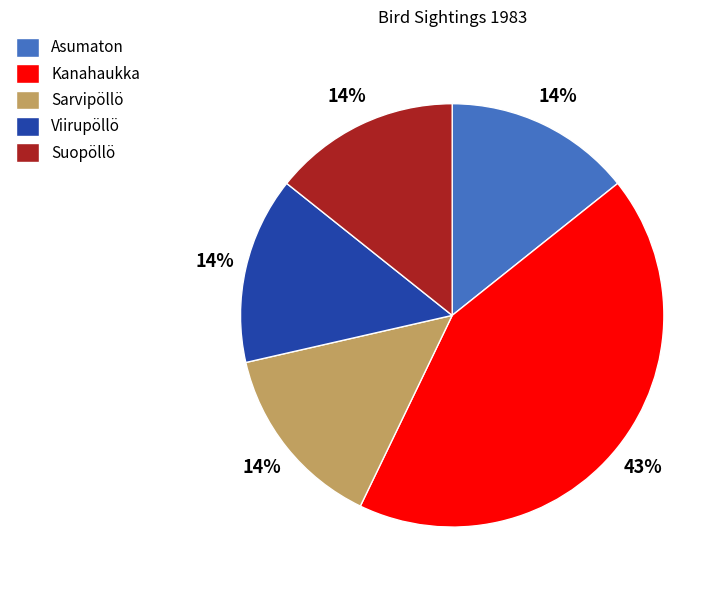

To the nearest percent, what is the difference between the largest and smallest slice percentages?

29%